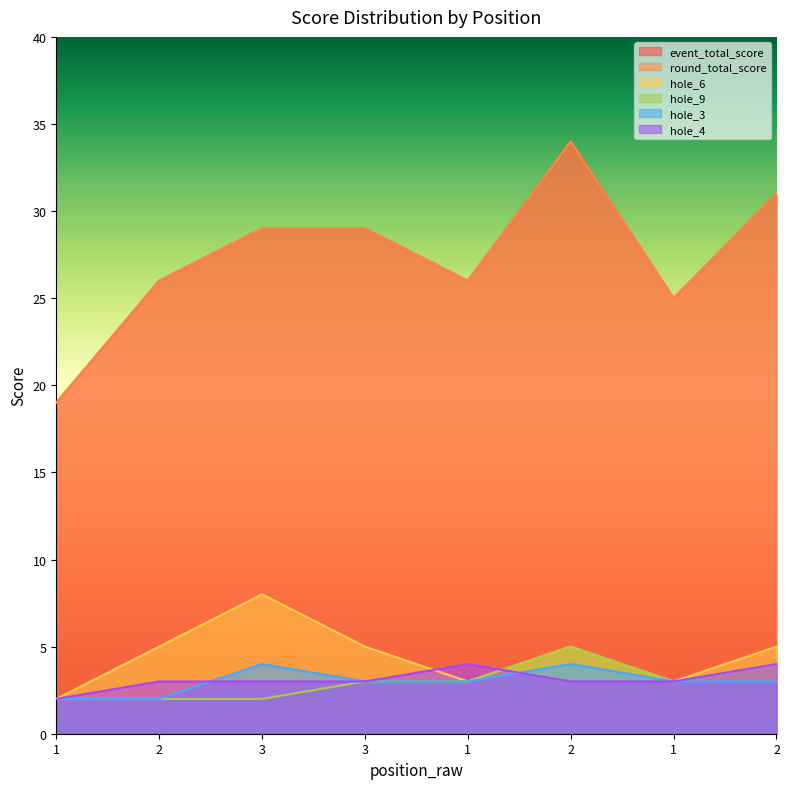

What is the difference between the highest and lowest values at 2?

24